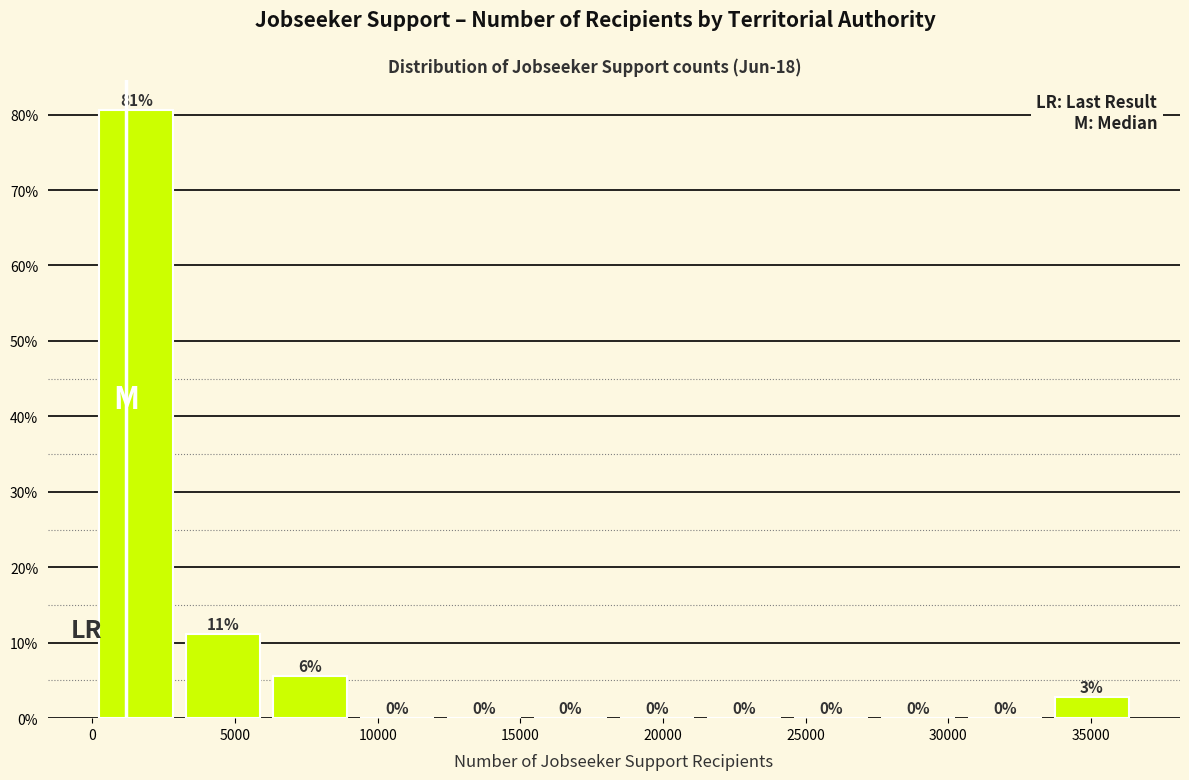

Which range on the x-axis has the tallest bar?

0 to 3000